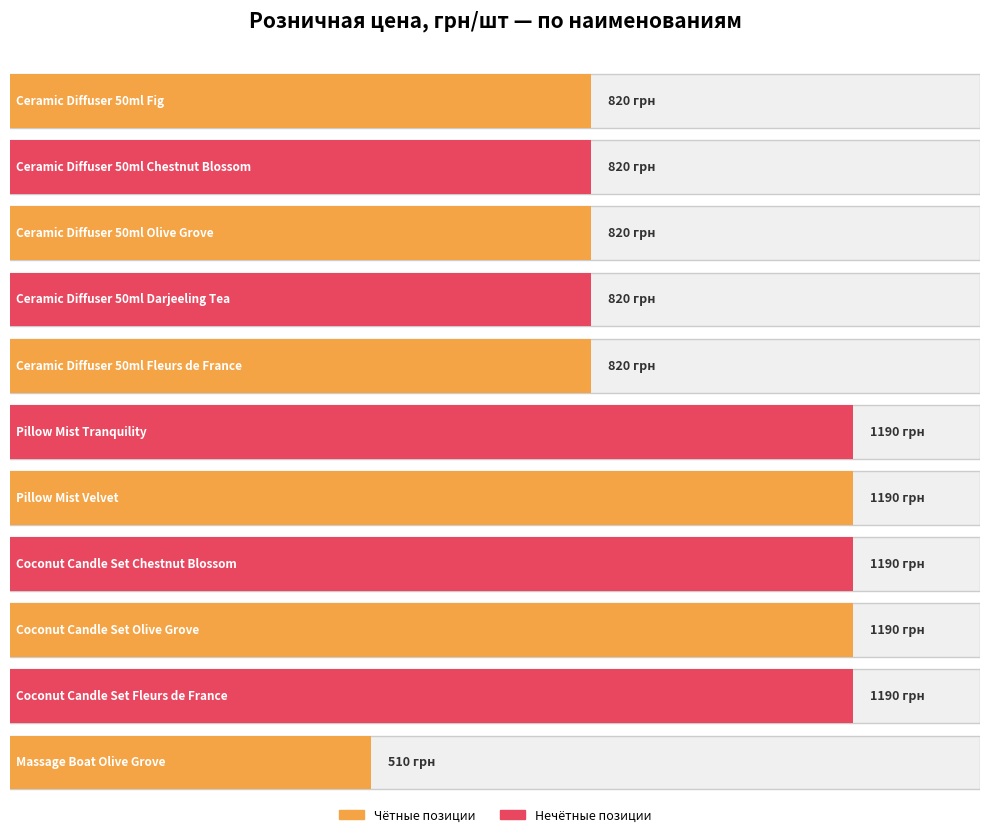

Does the chart contain any negative values?

No